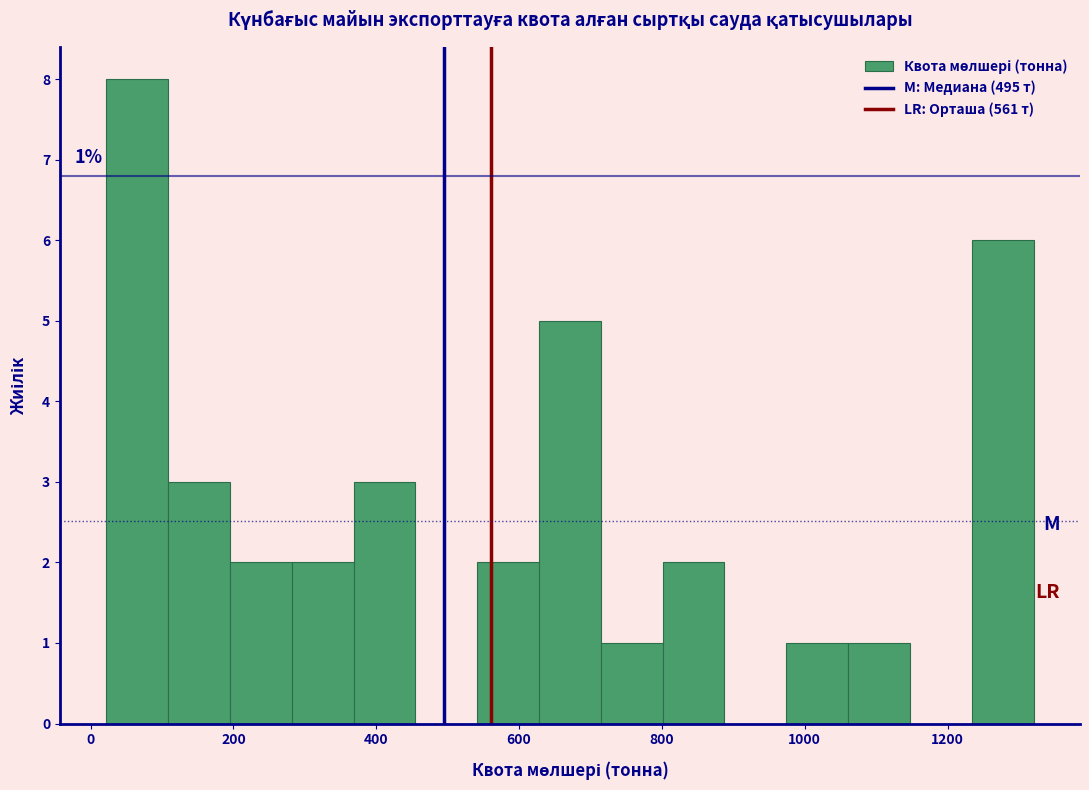

Which range on the x-axis has the tallest bar?

20 to 100